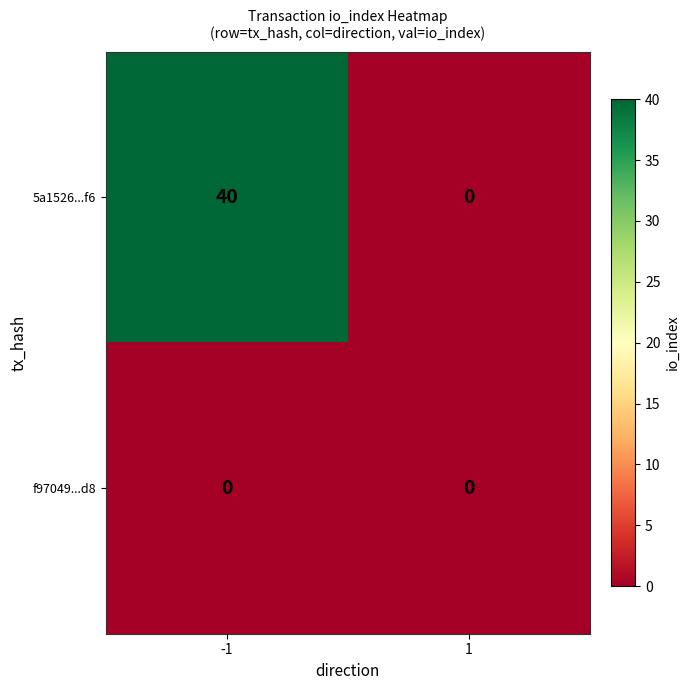

List the series in order of their peak value, lowest first.

f97049...d8, 5a1526...f6